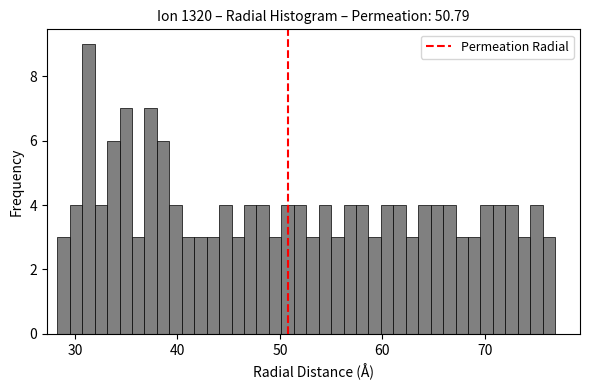

Read against the x-axis, roughly where is the centre of the tallest bar?

31